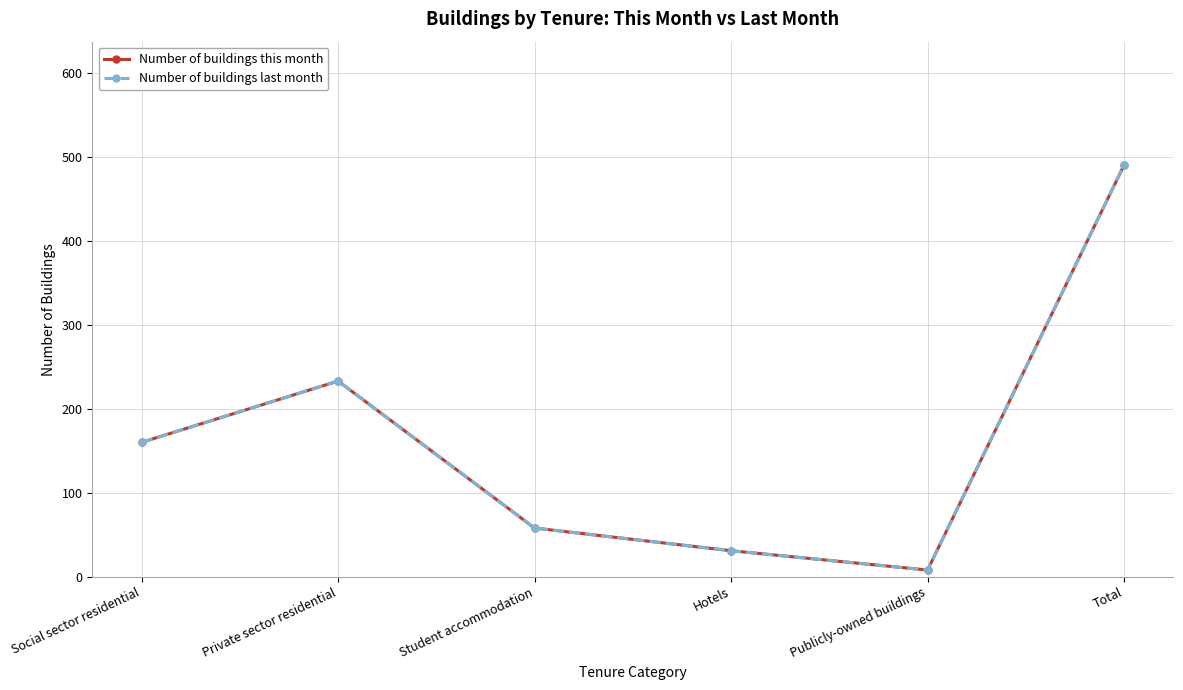

Reading left to right, list all the values displayed in this chart.

Number of buildings this month: Social sector residential=160	Private sector residential=233	Student accommodation=58	Hotels=31	Publicly-owned buildings=8	Total=490
Number of buildings last month: Social sector residential=160	Private sector residential=233	Student accommodation=58	Hotels=31	Publicly-owned buildings=8	Total=490